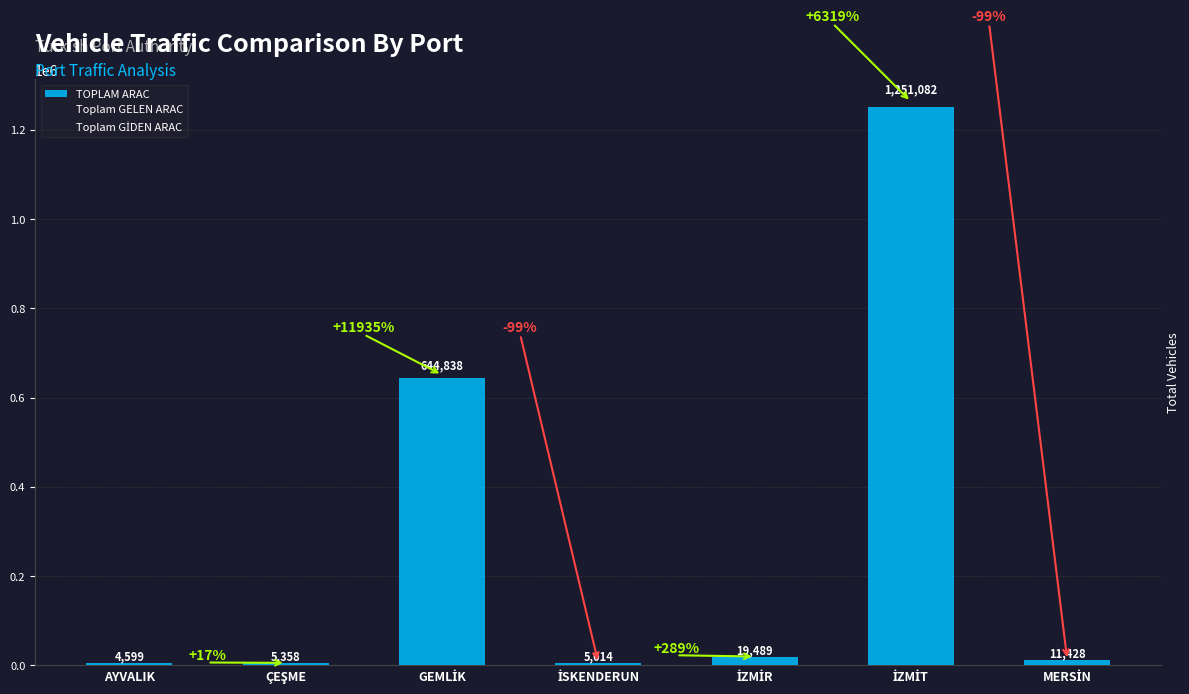

What is the difference between the maximum and second lowest values?

1246068